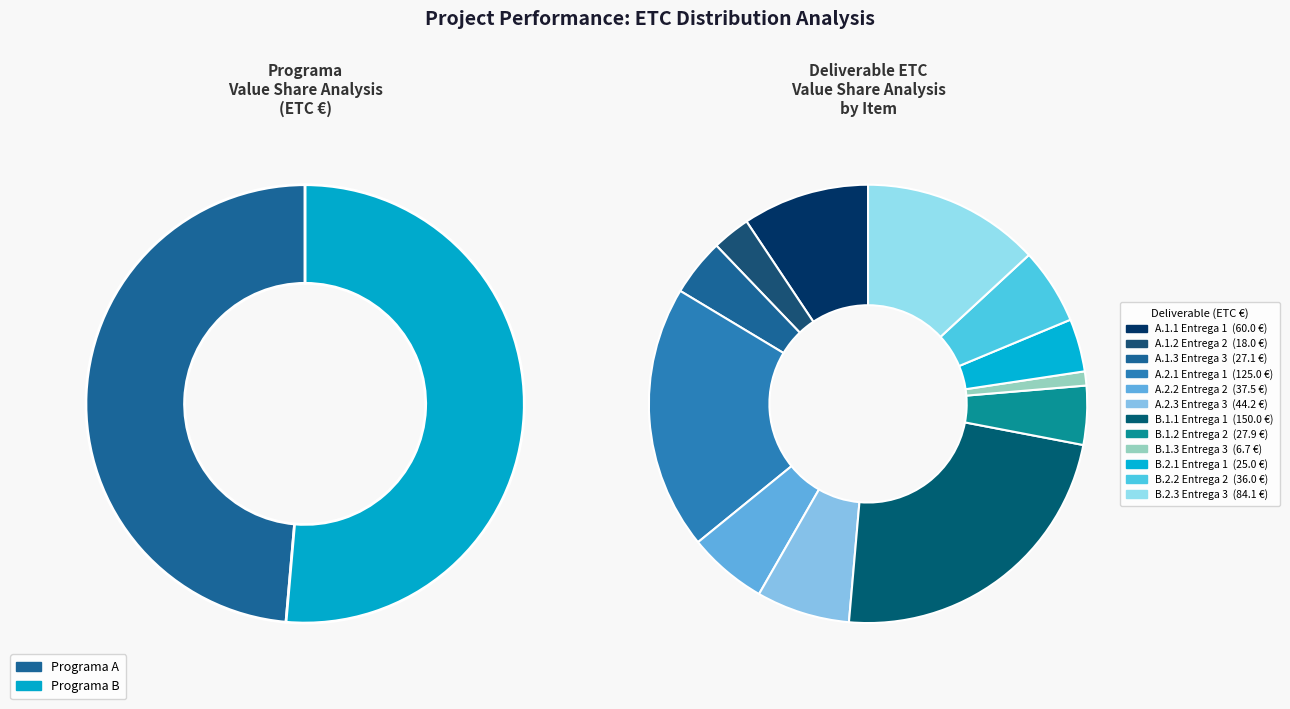

What is the ratio of the value at B.1.3 Material a entregar 3 to the value at A.2.2 Material a entregar 2?

0.2